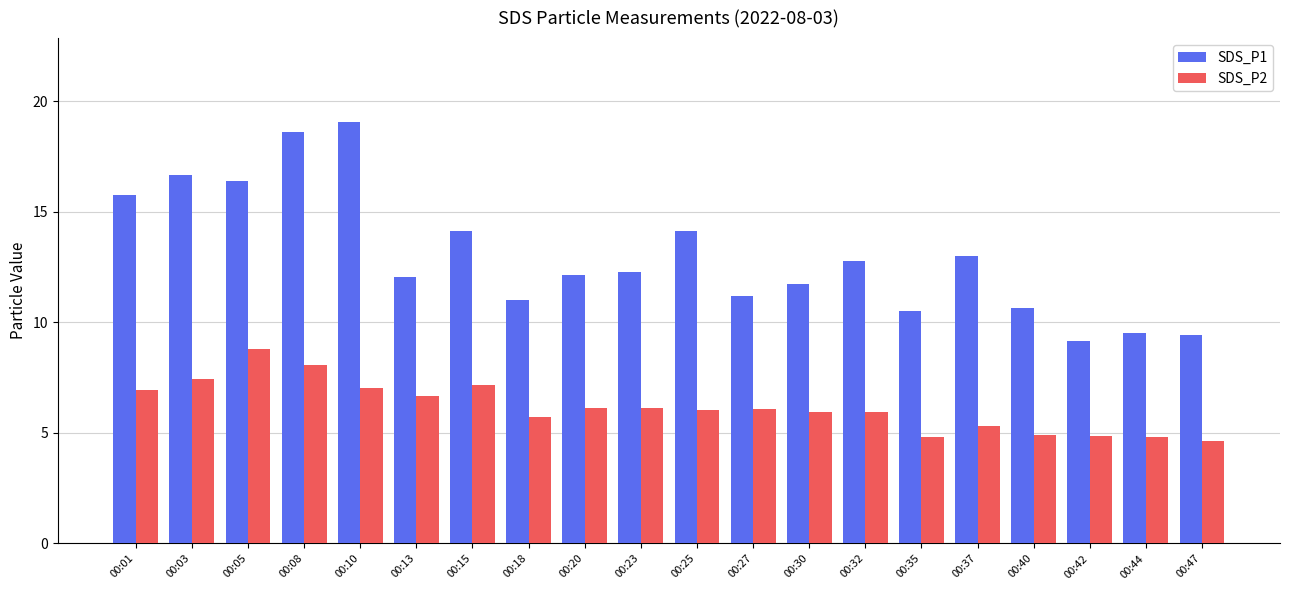

At how many categories does at least one series exceed 16?

4